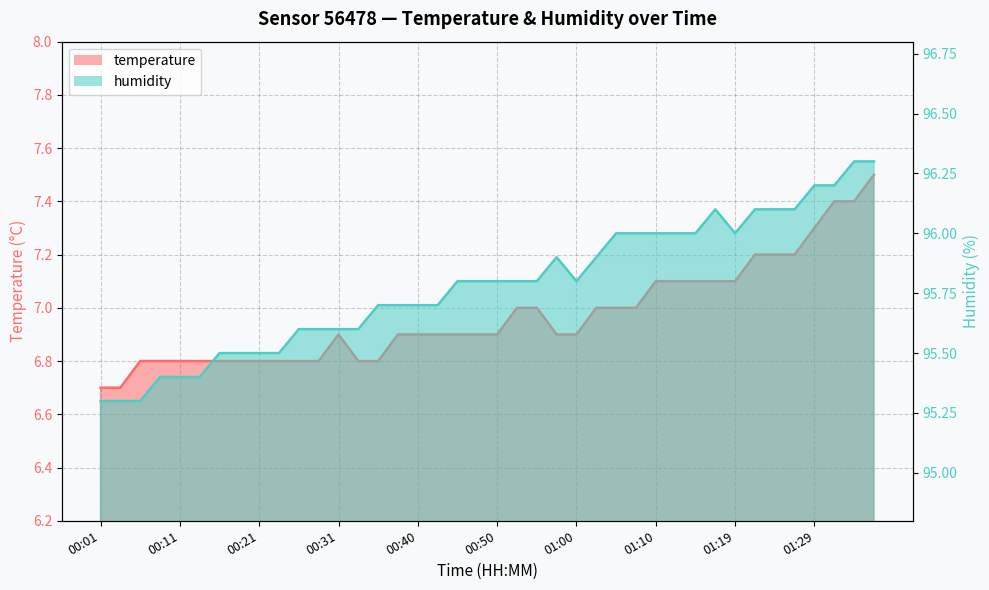

Which label corresponds to the smallest value in the chart?

00:01